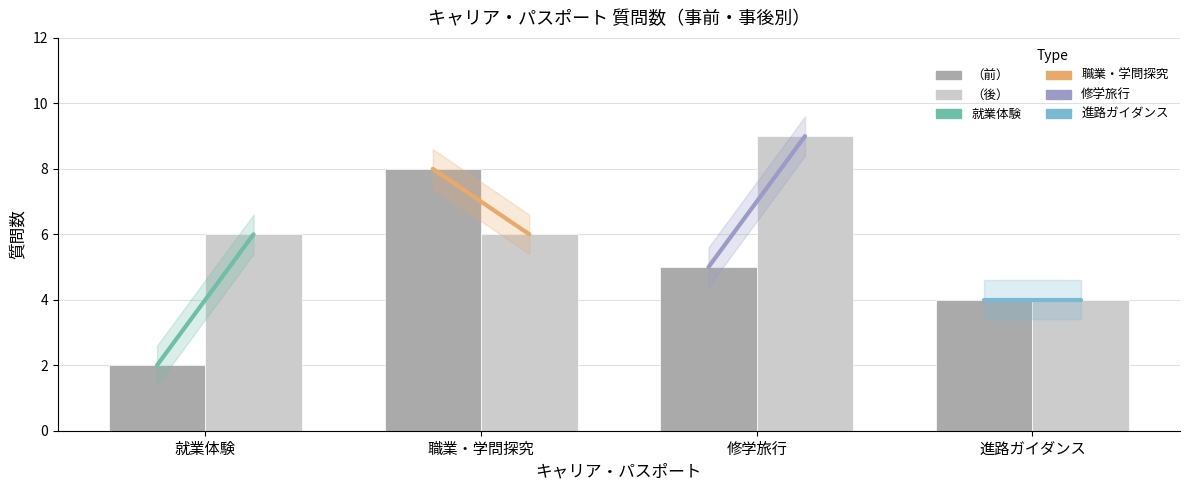

True or false: （後） has a value of 14 at 修学旅行.

False